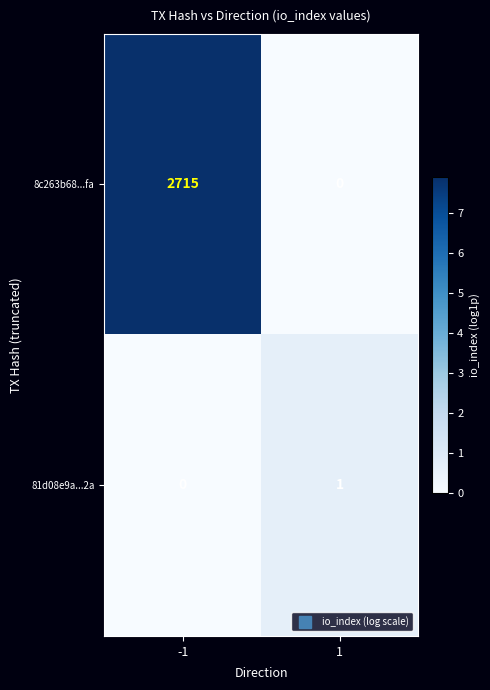

How many distinct data groups are displayed?

2